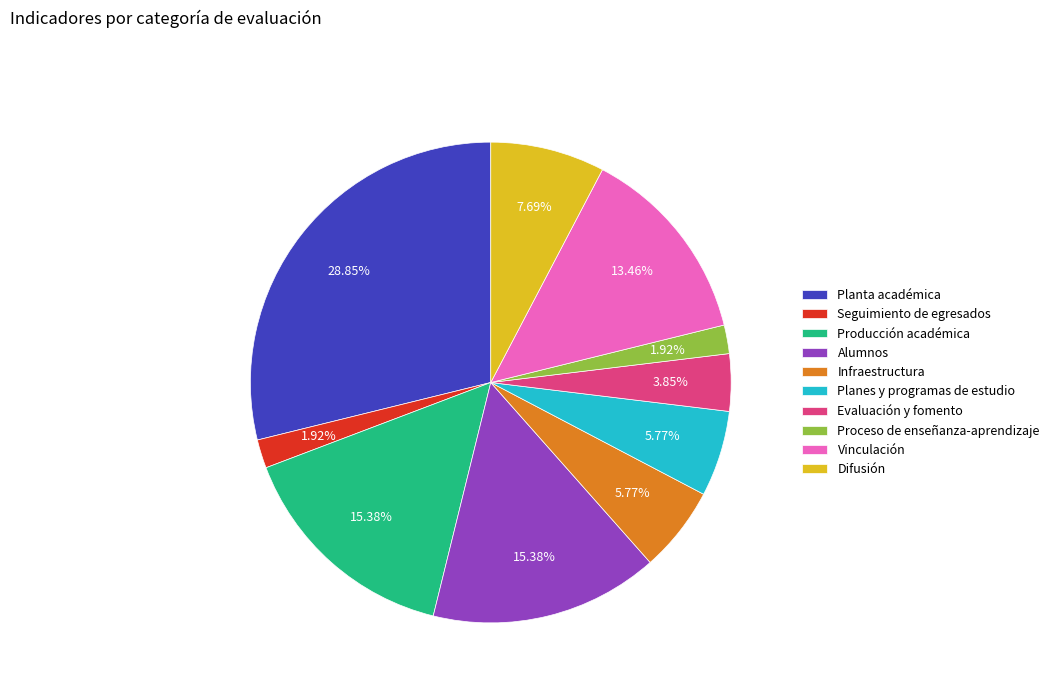

Is it true that Vinculación is 13% of the pie?

True